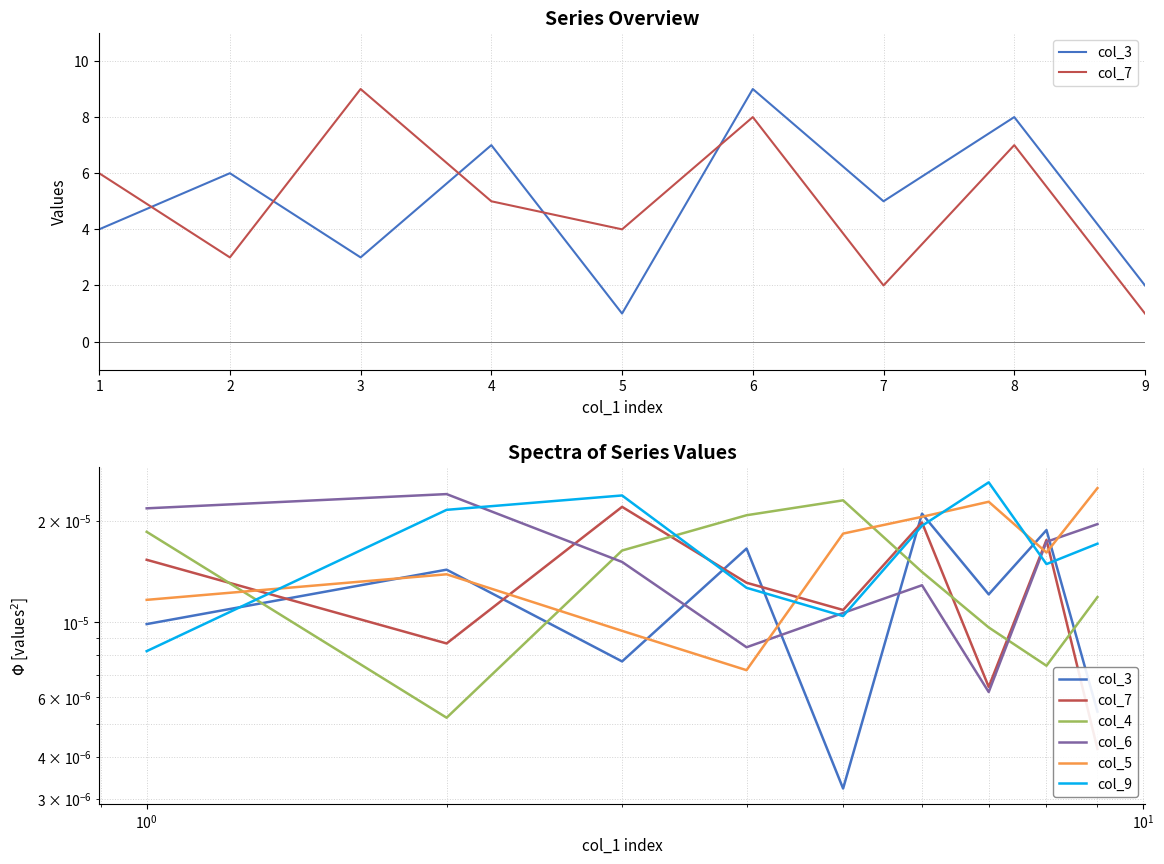

True or false: col_3 has more than 1 interior local peaks.

True